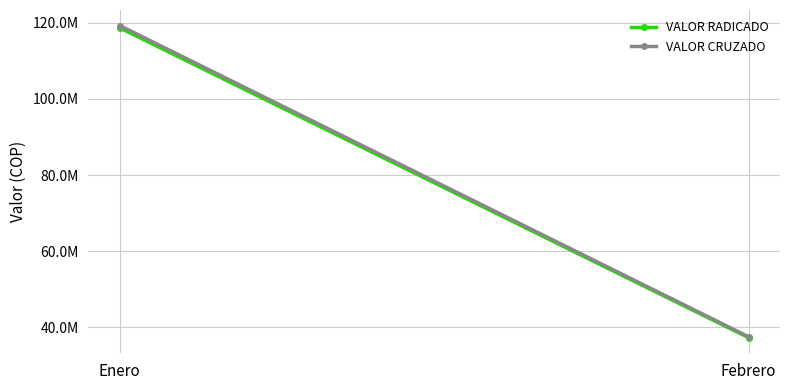

Reading right to left, list all the values displayed in this chart.

VALOR RADICADO: 37281824	118659930
VALOR CRUZADO: 37524168	119273956